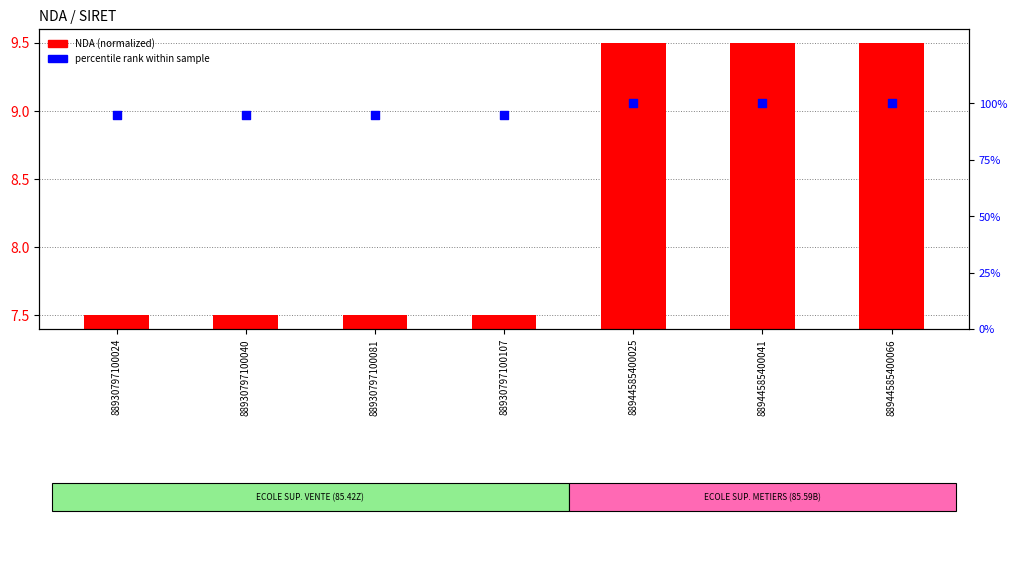

At which category is the sum across all series the highest?

88944585400025